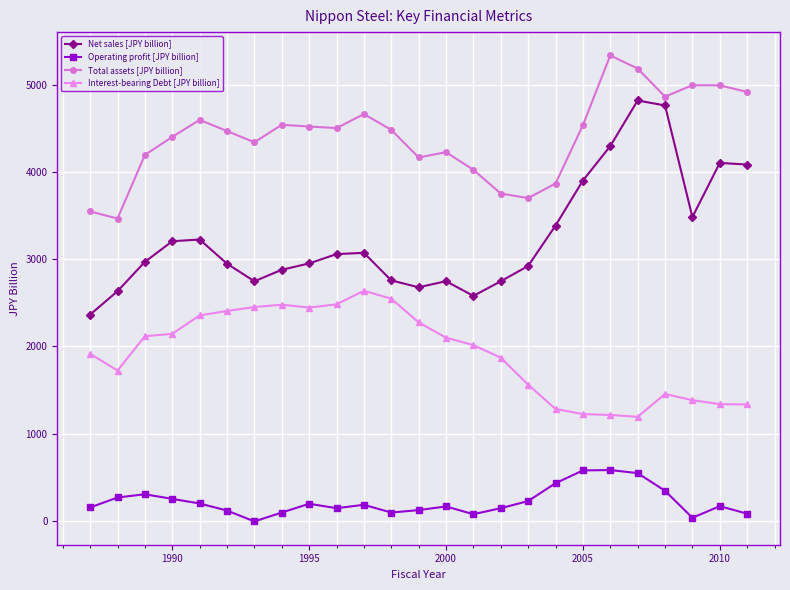

What are all the series names shown in the legend?

Net sales [JPY billion], Operating profit [JPY billion], Total assets [JPY billion], Interest-bearing Debt [JPY billion]